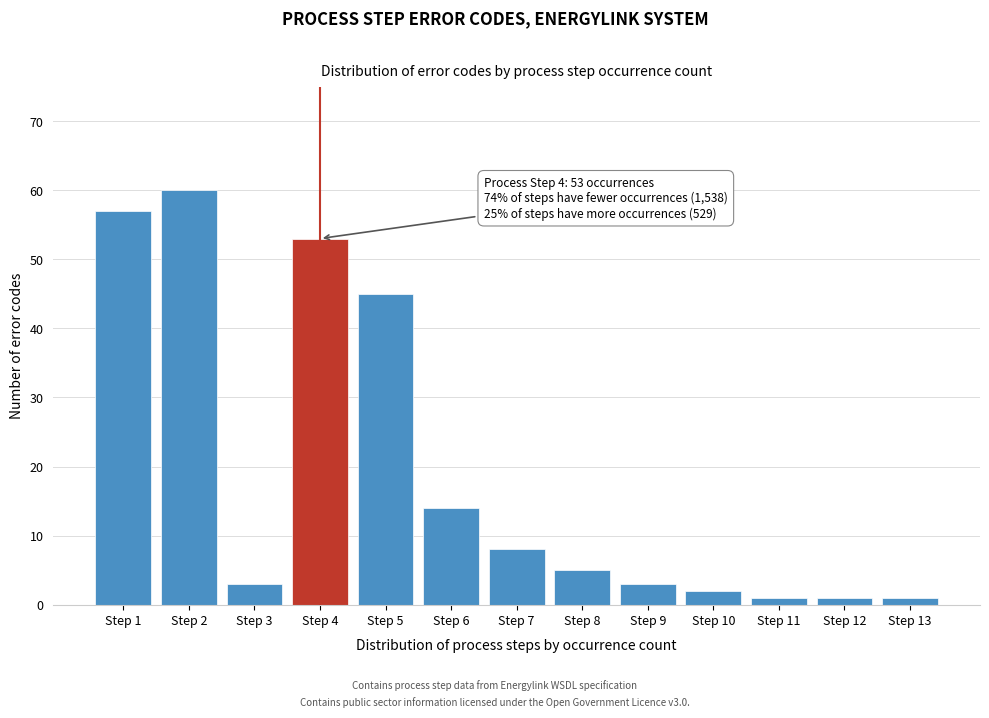

Reading left to right, list all the values displayed in this chart.

57	60	3	53	45	14	8	5	3	2	1	1	1